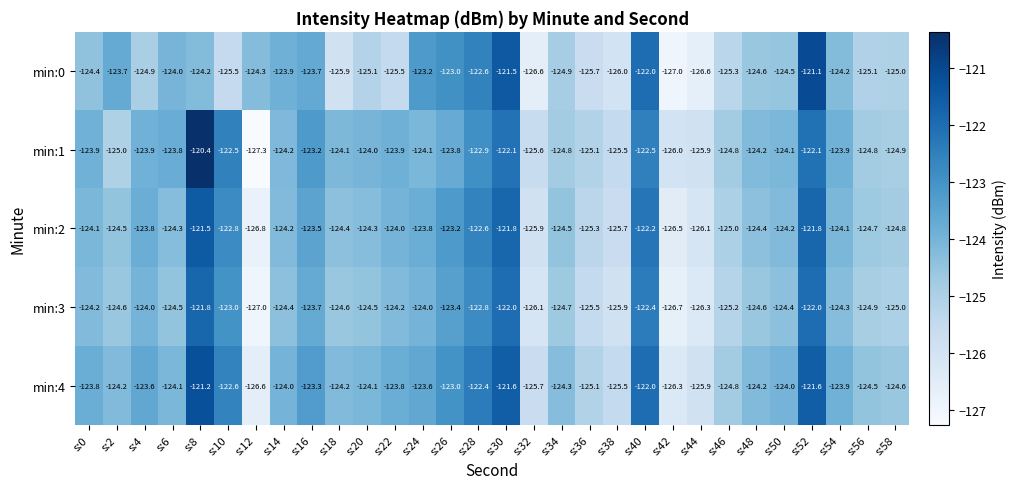

Read the min:4 value at s:50.

-124.0